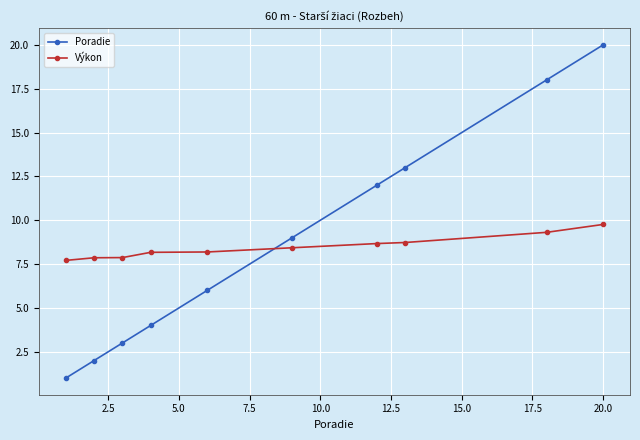

List the series in order of their peak value, lowest first.

Výkon, Poradie